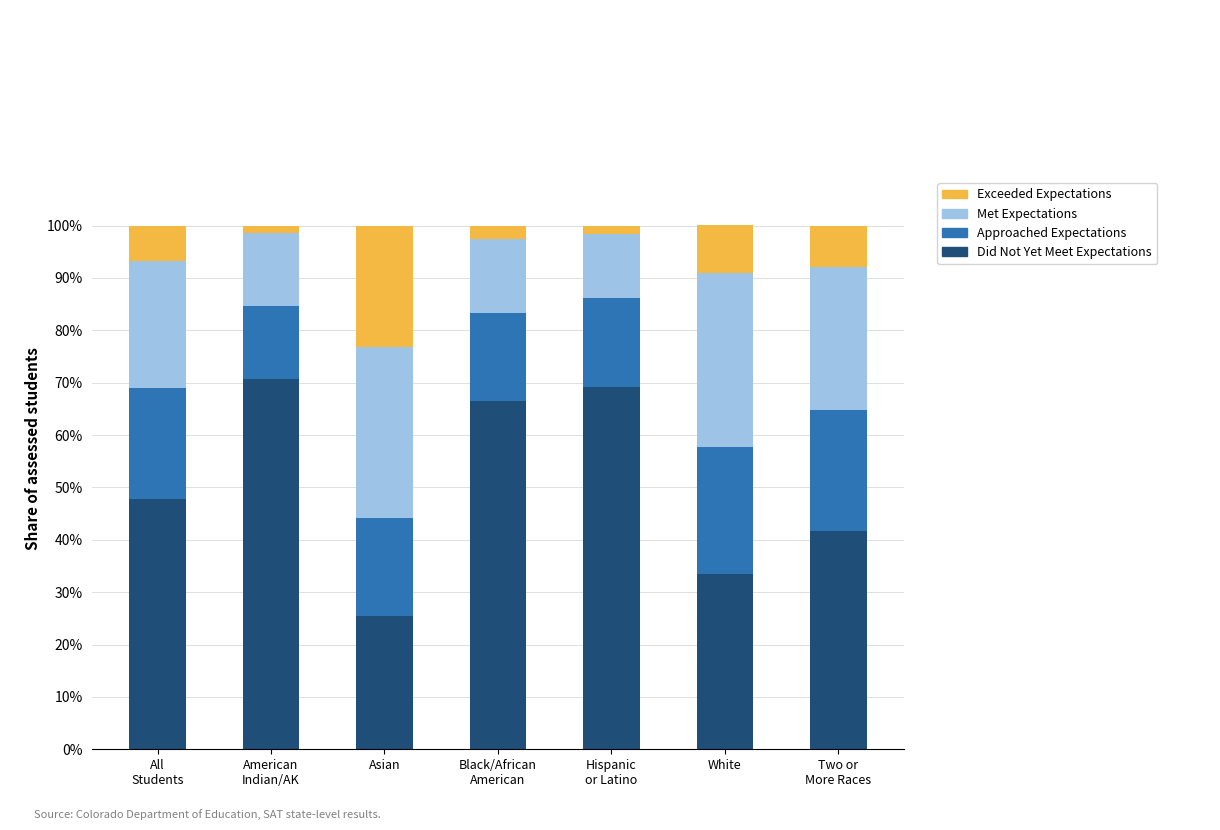

What is the total value across all series at Hispanic
or Latino?

1.0